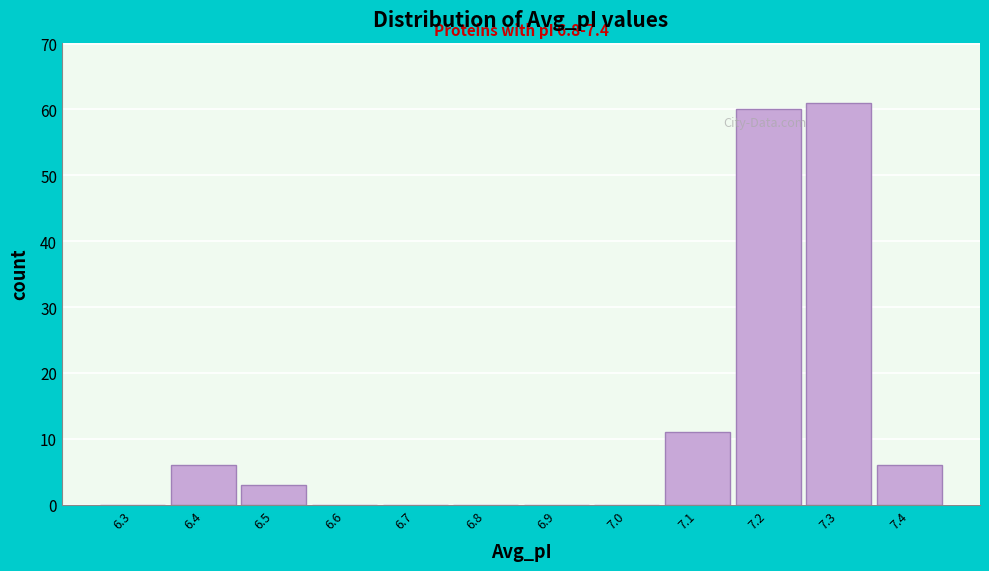

Reading left to right, extract all data points from this chart.

6.3=0	6.4=6	6.5=3	6.6=0	6.7=0	6.8=0	6.9=0	7.0=0	7.1=11	7.2=60	7.3=61	7.4=6